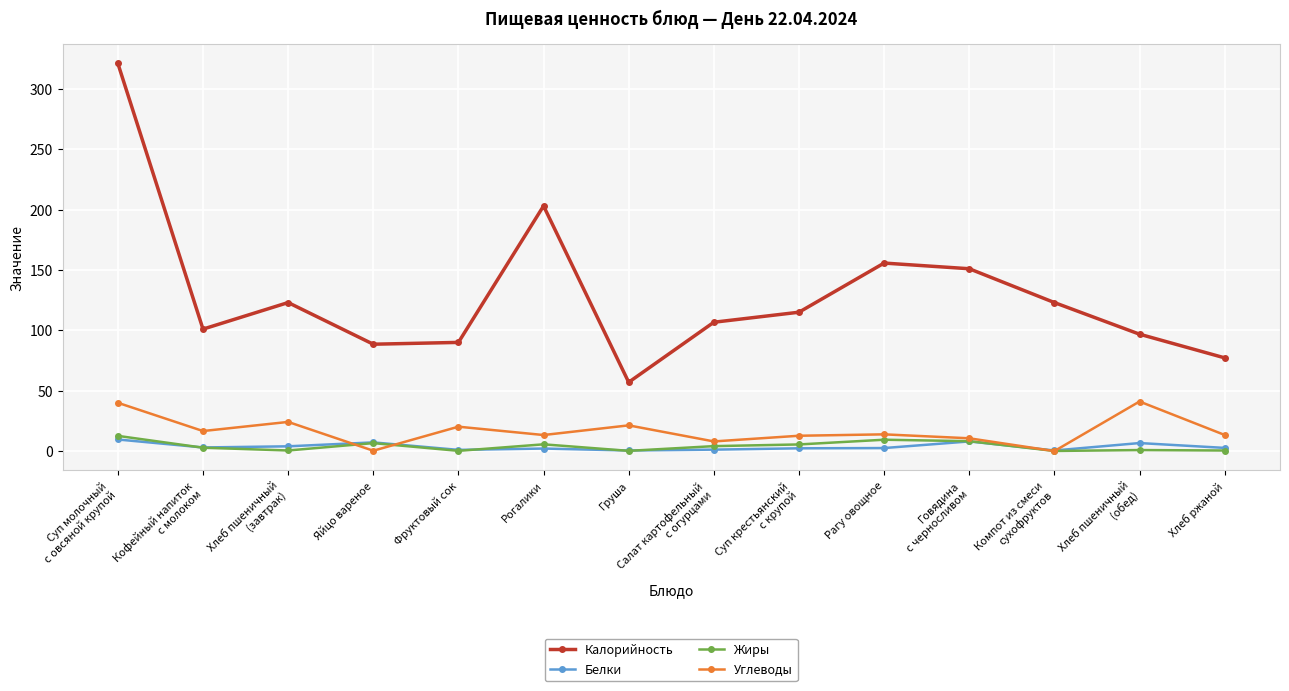

What is the maximum value shown in the chart?

321.0